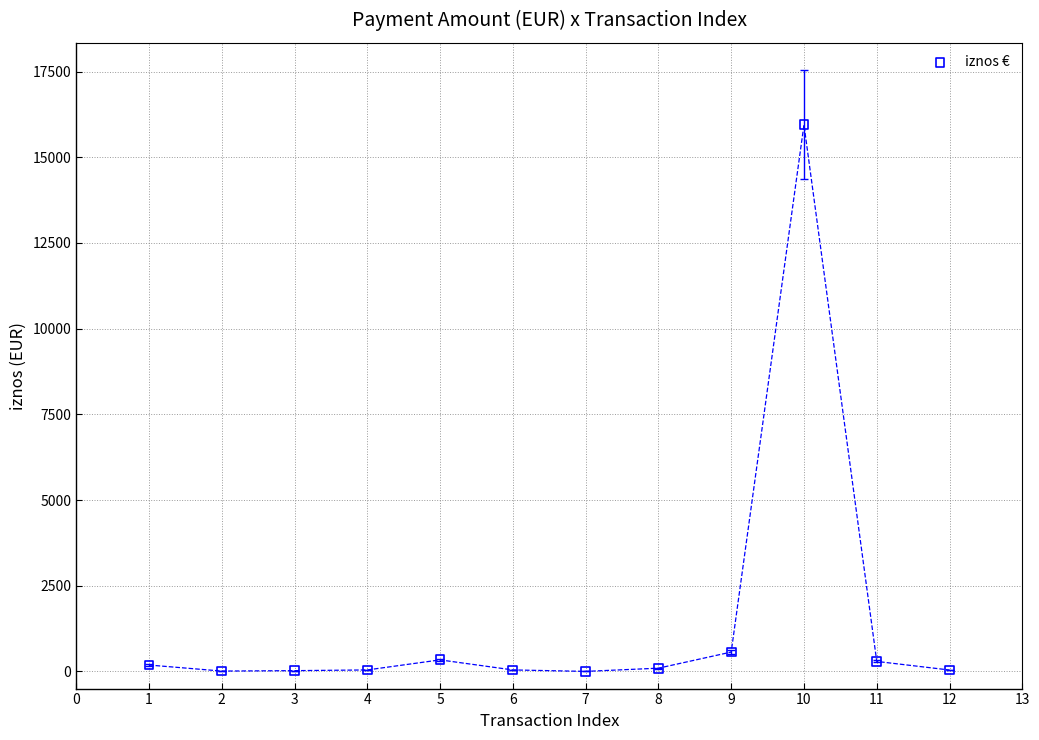

What is the average Y value?

1465.6